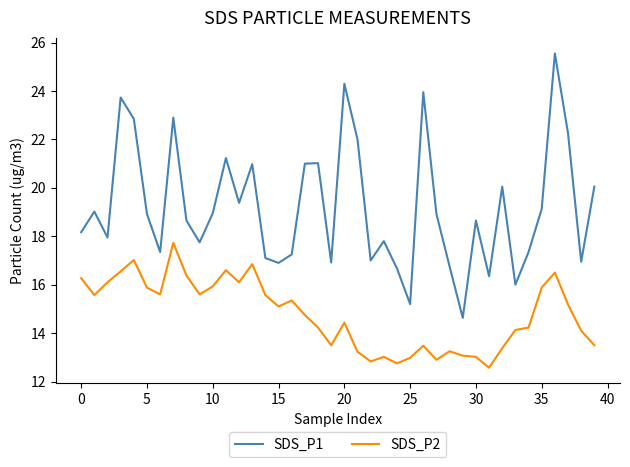

How many values in the SDS_P2 series exceed 15?

20